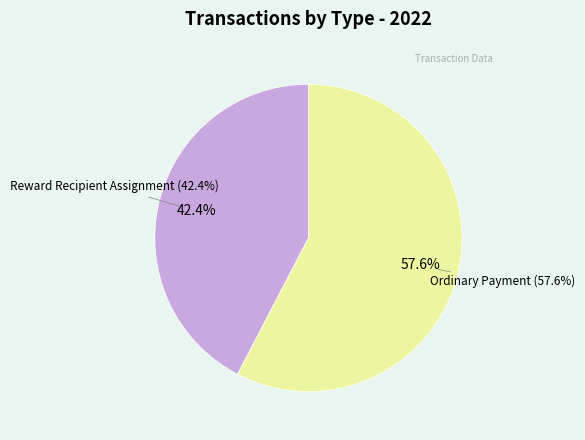

Is Reward Recipient Assignment the majority of the pie?

No